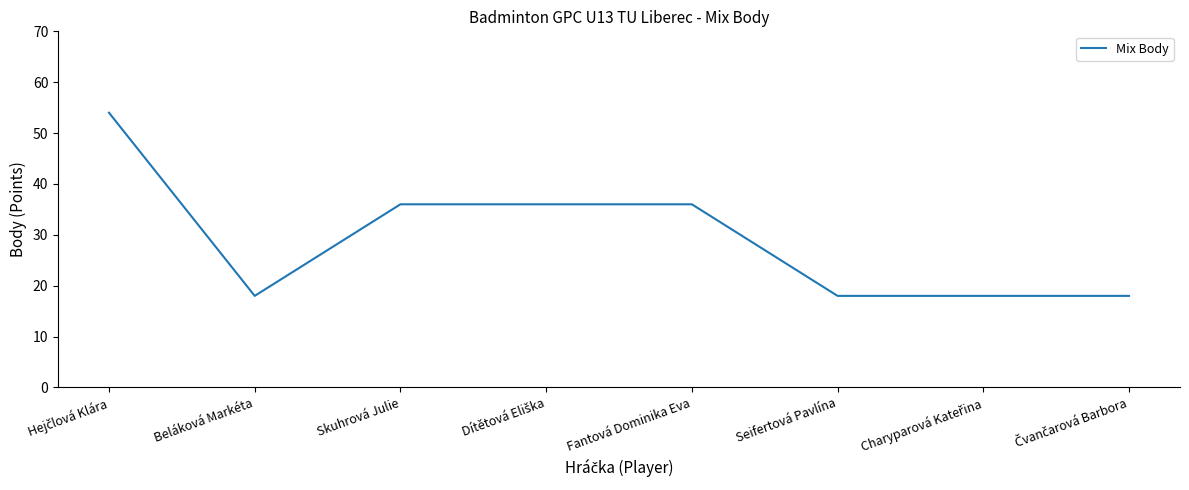

Count the number of data series in this chart.

1